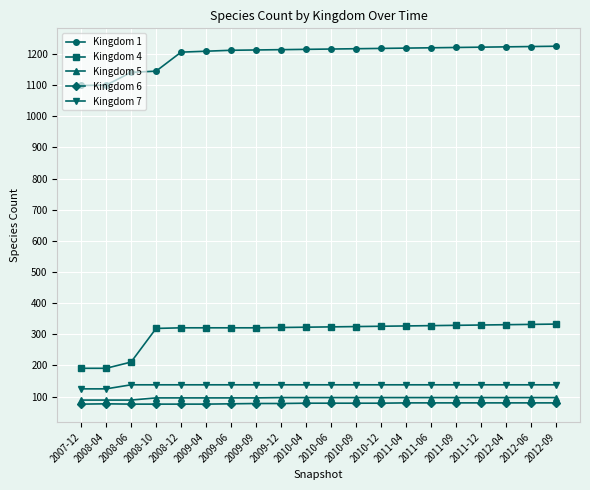

Does the chart have visible grid lines?

Yes